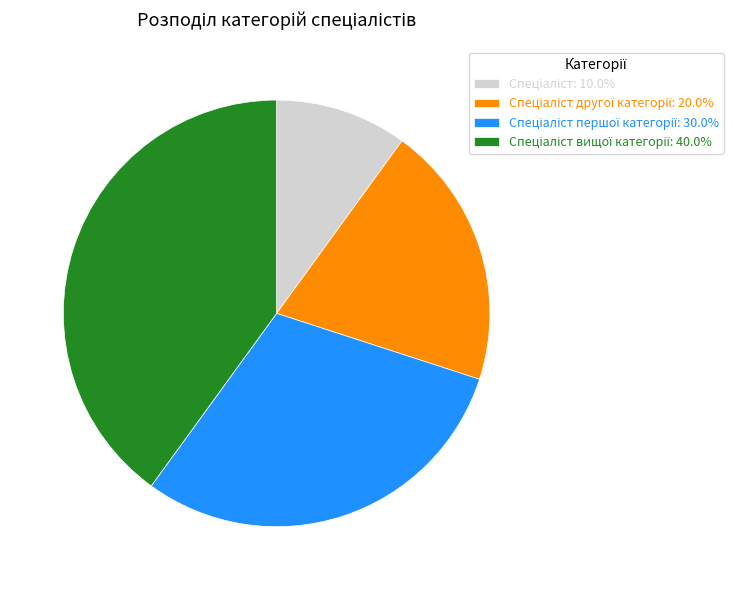

Is there any slice that represents more than half of the pie?

No